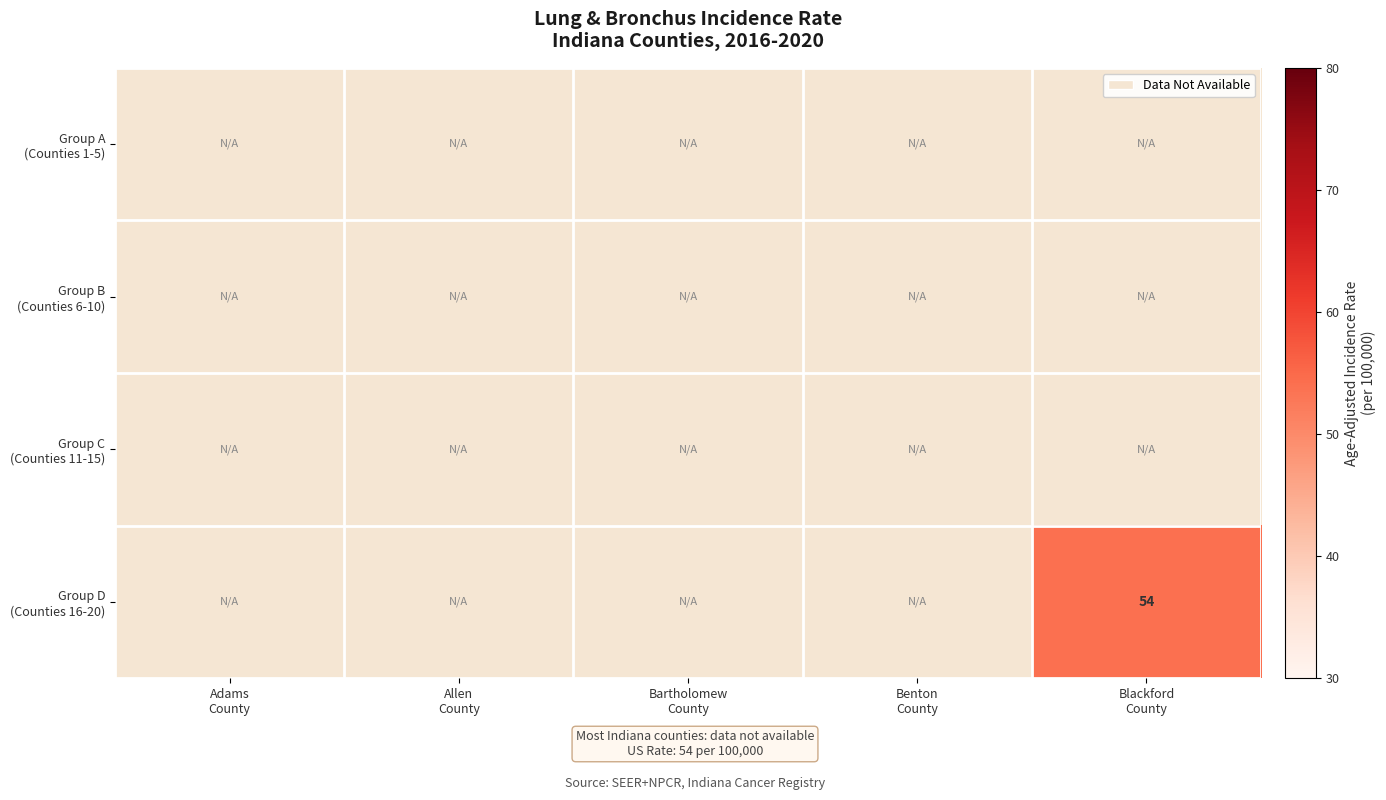

Is the value of Group C (Counties 11-15) at Benton County greater than the value of Group B (Counties 6-10) at Adams County?

No